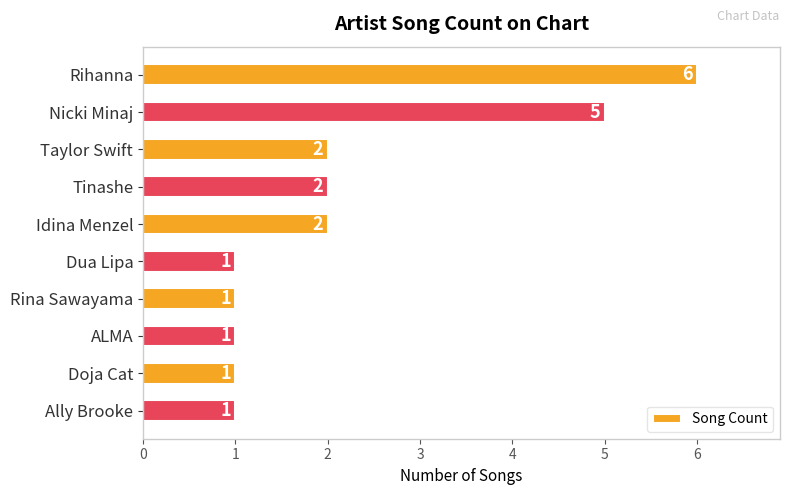

Reading top to bottom, extract all data points from this chart.

6	5	2	2	2	1	1	1	1	1